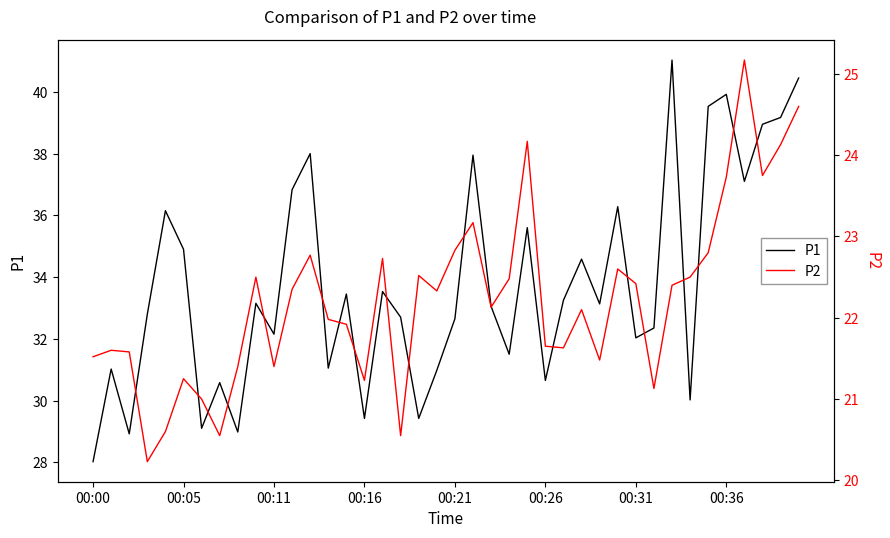

What is the highest value of the P1 series?

41.0